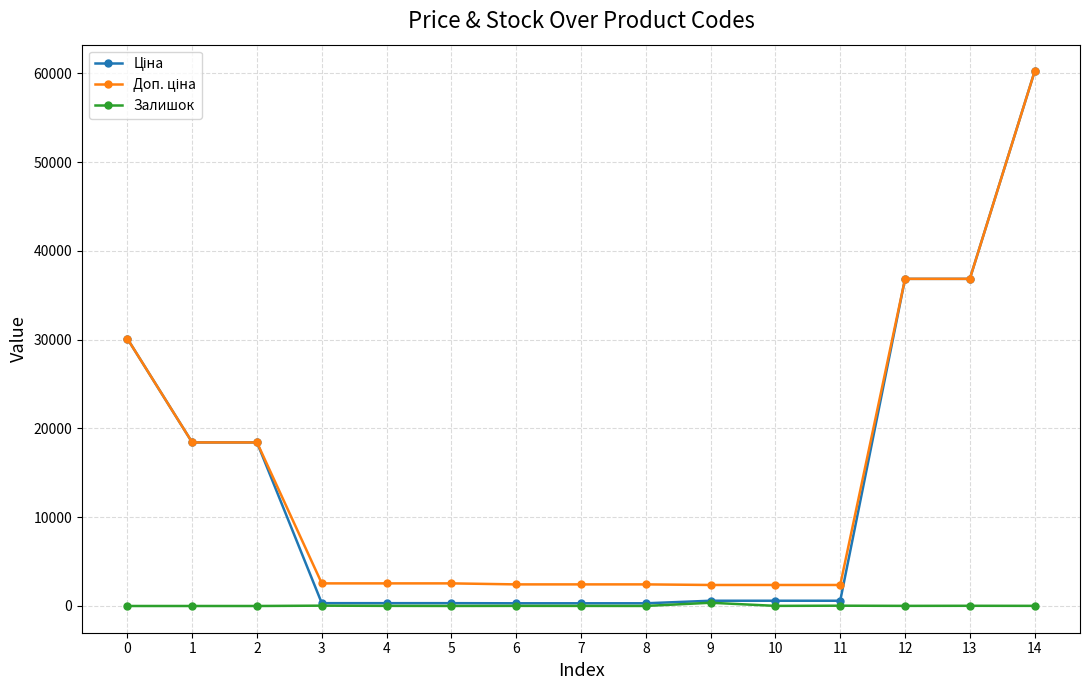

At which category is the sum across all series the highest?

14